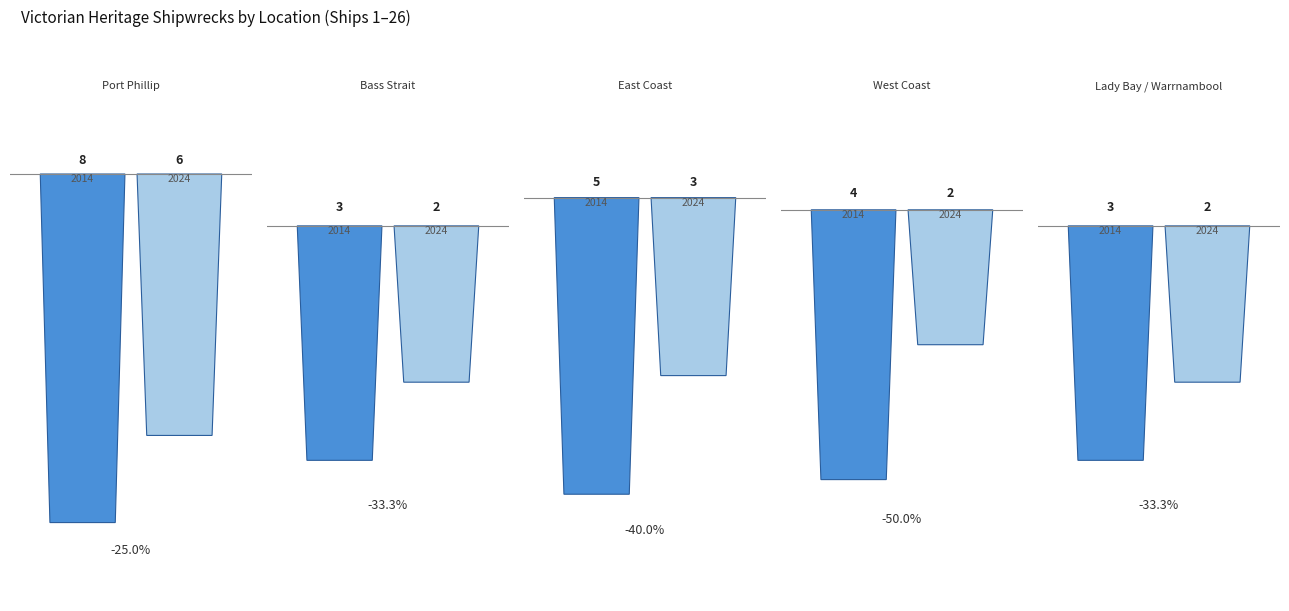

True or false: 2024 has a value of 3 at East Coast.

True